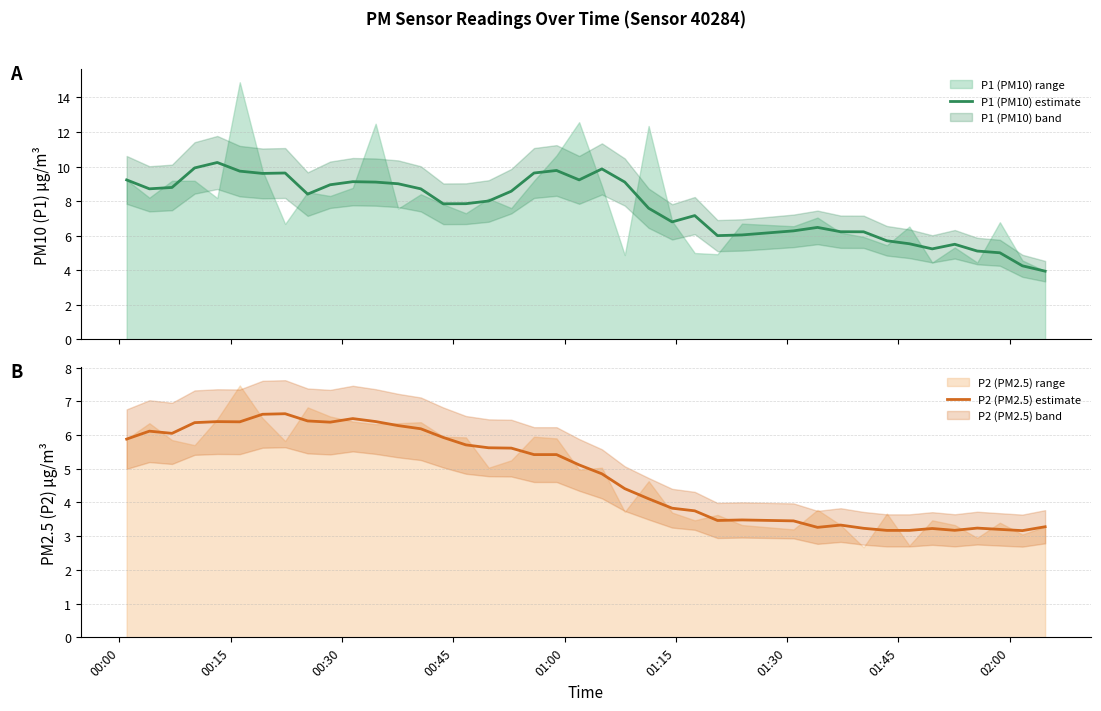

What is the minimum value for P1 (PM10) estimate?

4.0